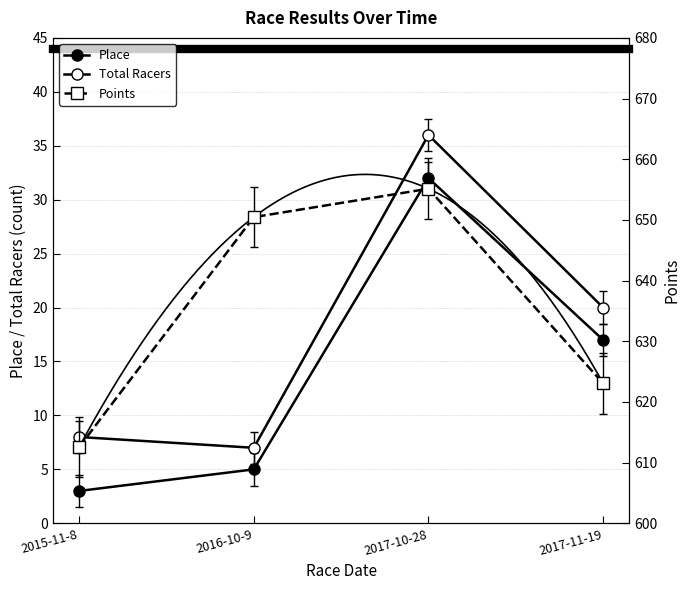

How many lines are shown in the chart?

3